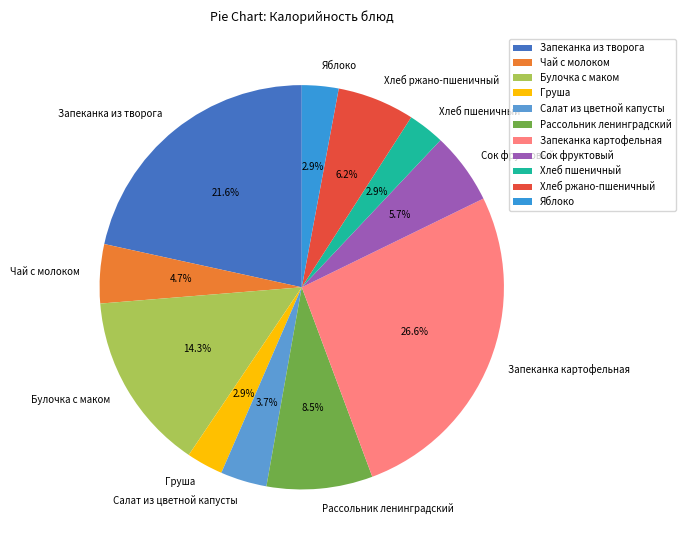

Is there any slice that represents more than half of the pie?

No